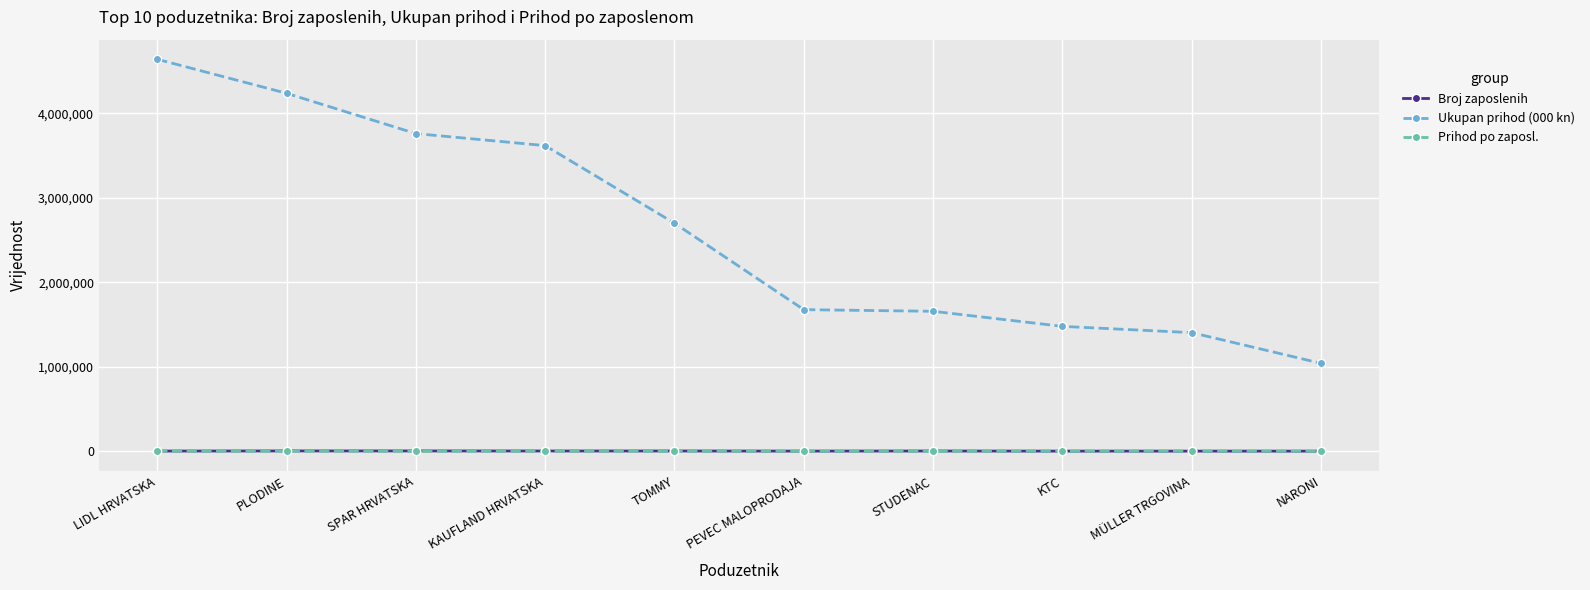

Which label corresponds to the largest value in the chart?

LIDL HRVATSKA